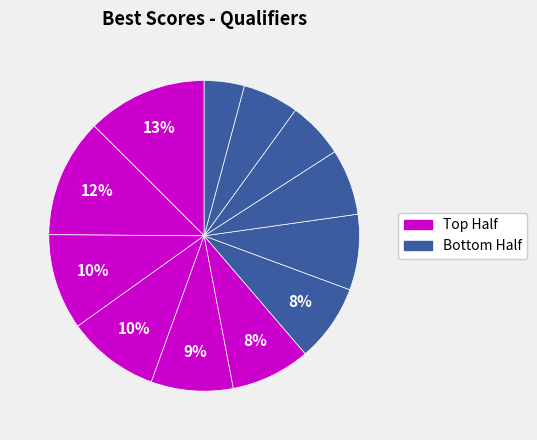

How many segments does this pie chart have?

12